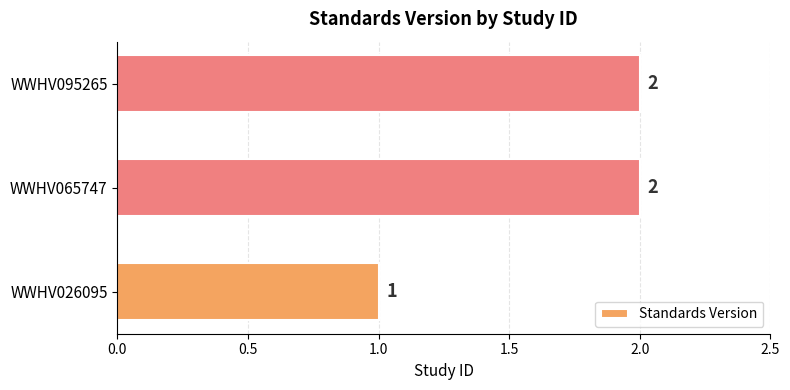

Count the values in the range 1 to 2.

3